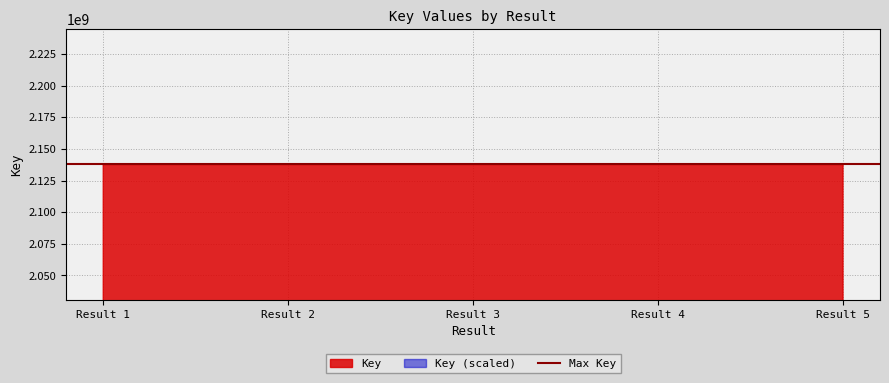

What is the difference between the maximum and minimum values?

24747